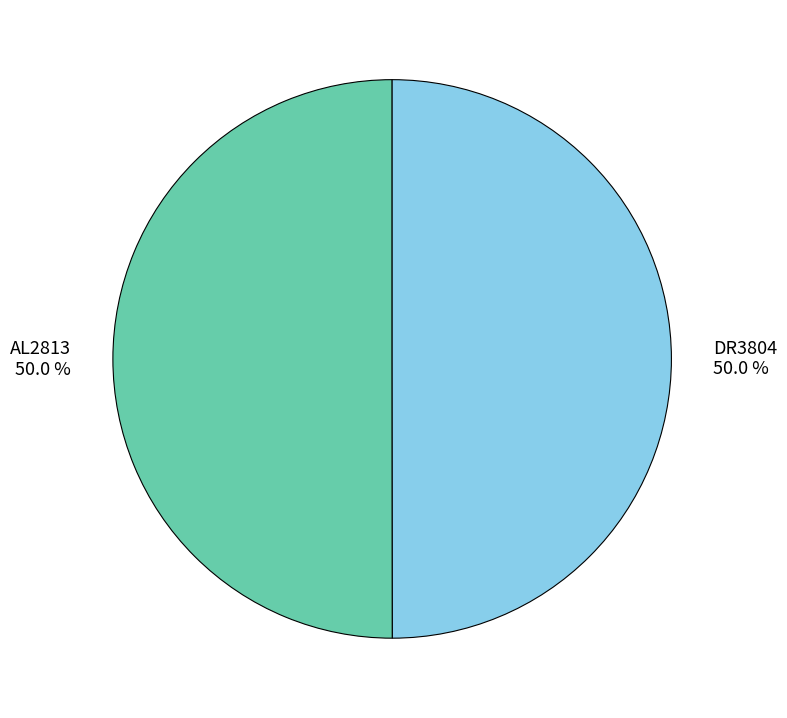

The AL2813 slice represents 50% of the pie. True or false?

True